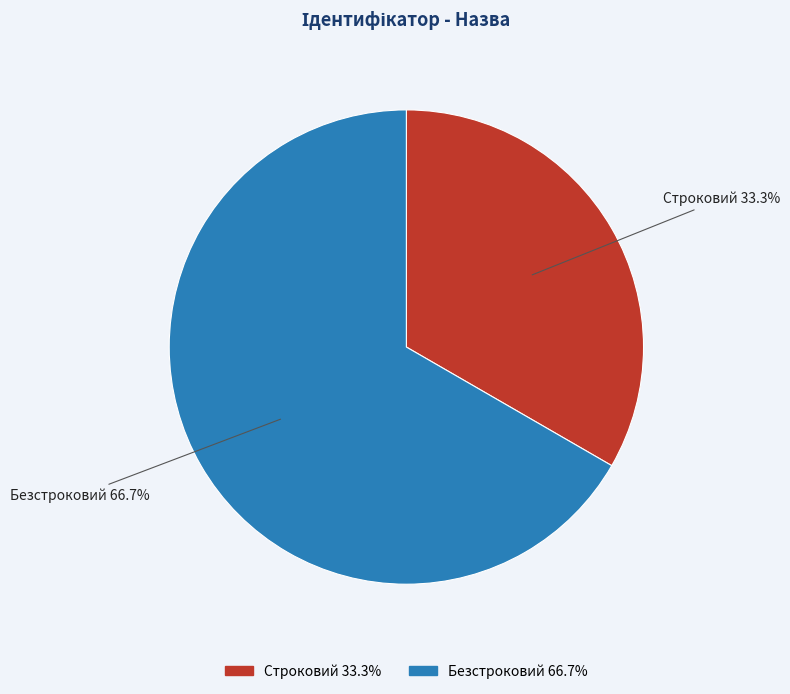

What is the total percentage of Строковий and Безстроковий?

100.0%